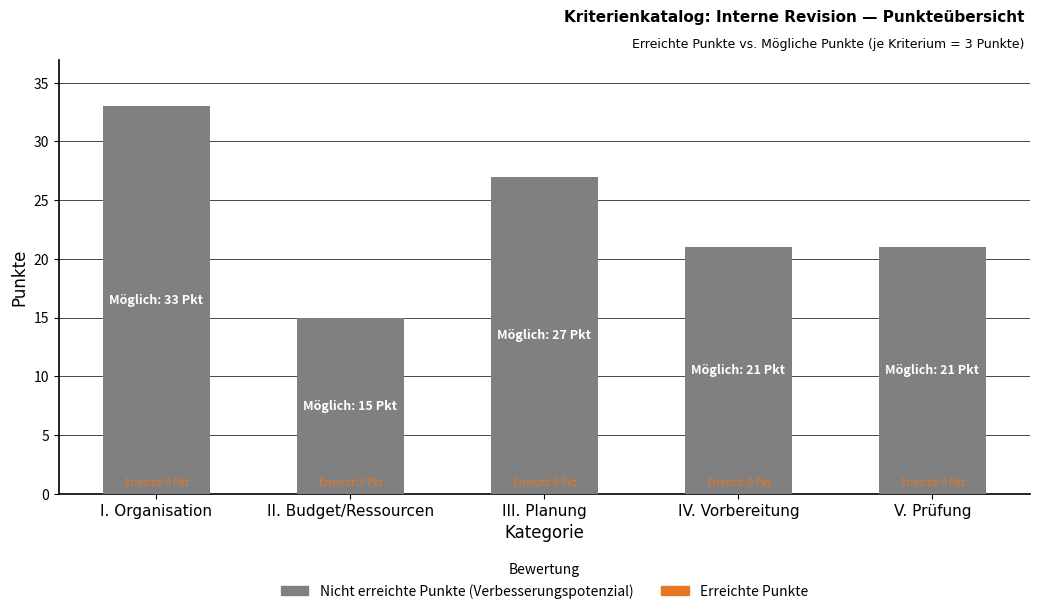

Reading right to left, list all the values displayed in this chart.

V. Prüfung=21	IV. Vorbereitung=21	III. Planung=27	II. Budget/Ressourcen=15	I. Organisation=33